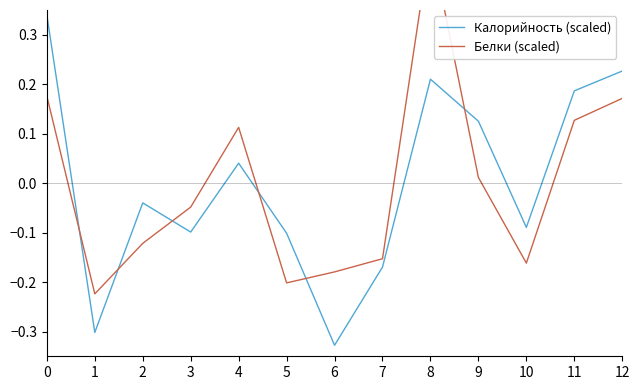

Reading left to right, list all the values displayed in this chart.

Калорийность (scaled): 0.3	-0.3	-0.0	-0.1	0.0	-0.1	-0.3	-0.2	0.2	0.1	-0.1	0.2	0.2
Белки (scaled): 0.2	-0.2	-0.1	-0.0	0.1	-0.2	-0.2	-0.2	0.5	0.0	-0.2	0.1	0.2